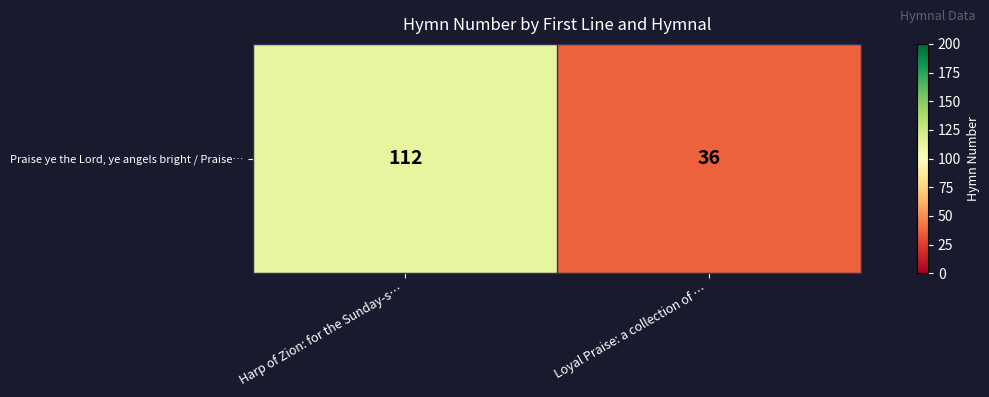

What is the smallest value displayed?

36